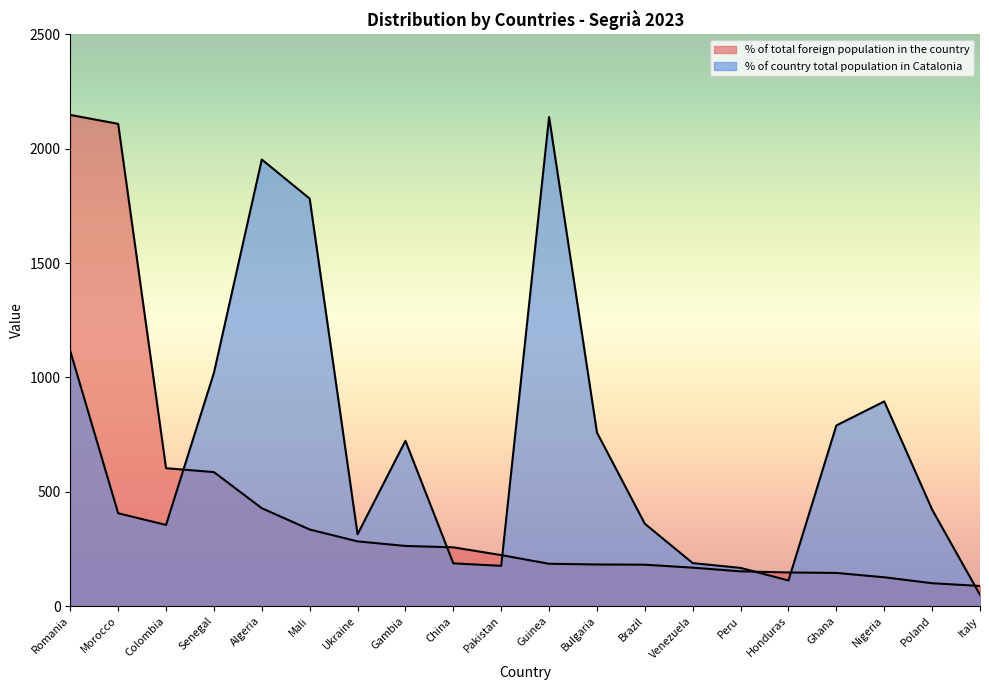

Which series has the widest spread of values?

% of country total population in Catalonia